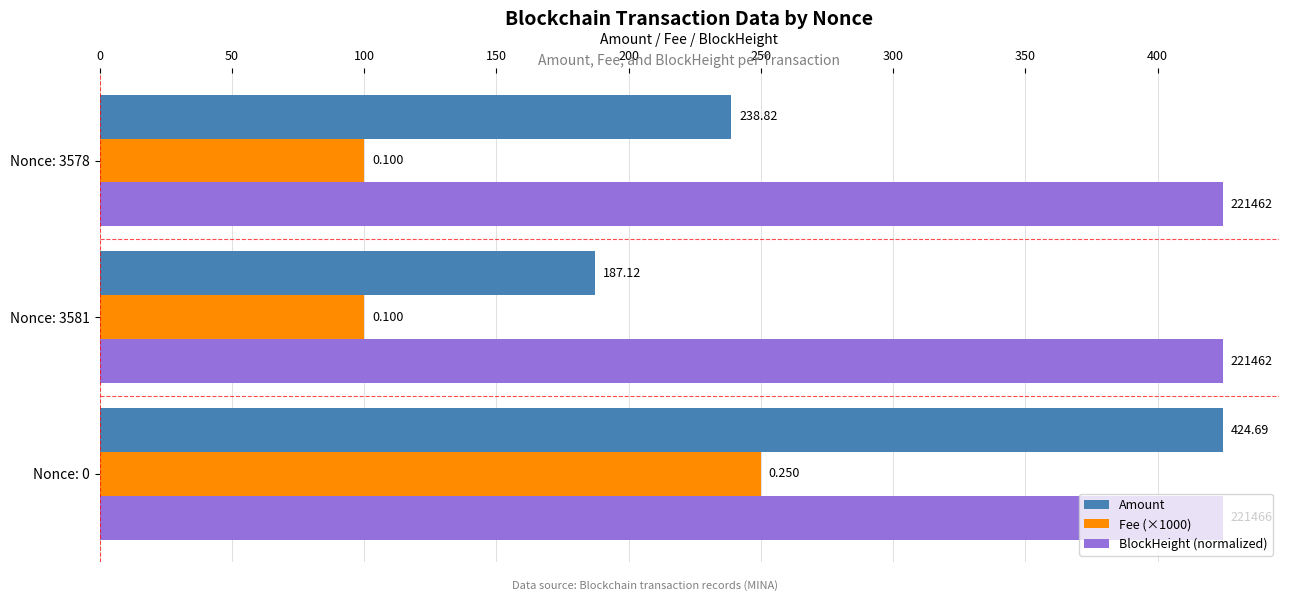

What are all the series names shown in the legend?

Amount, Fee (×1000), BlockHeight (normalized)